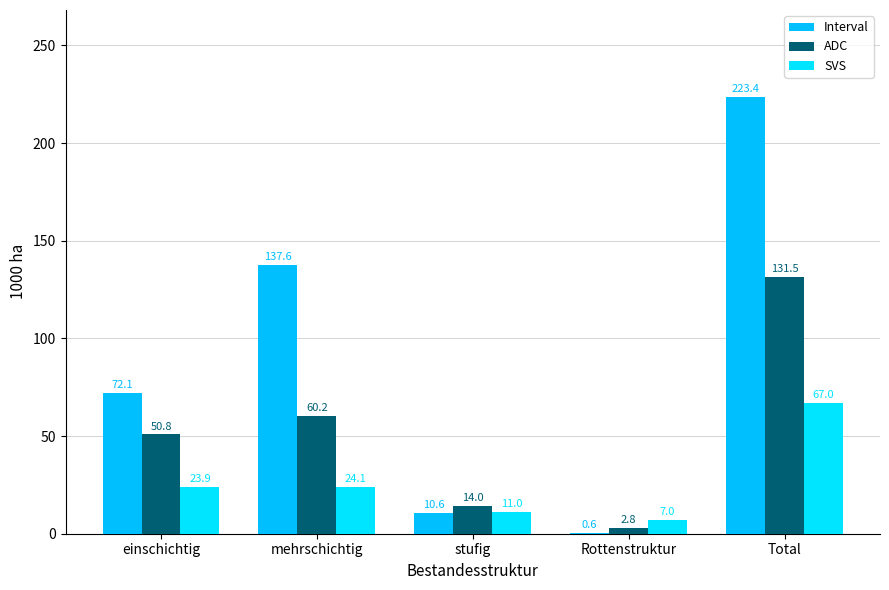

What position from the left is einschichtig?

1